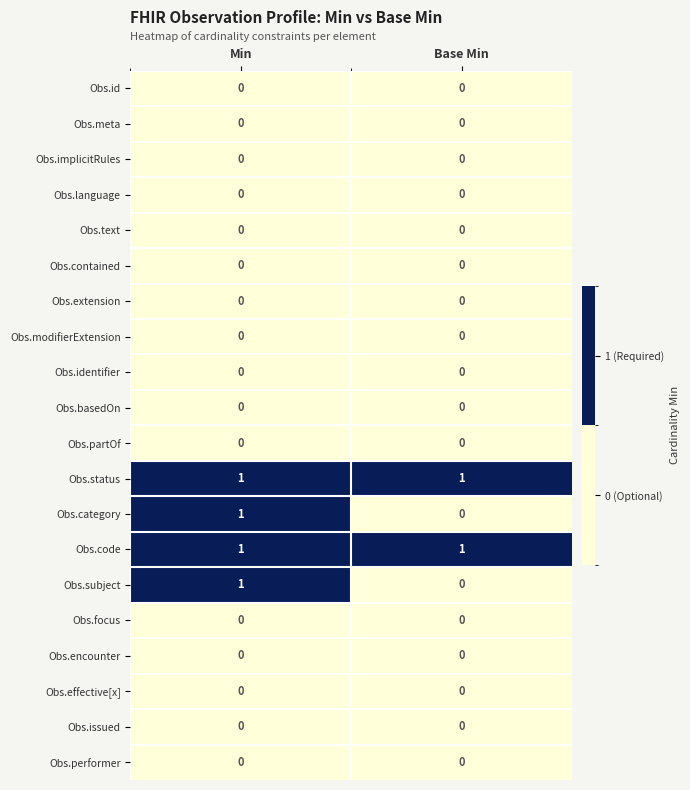

The Obs.encounter series shows 0 at Min. True or false?

True